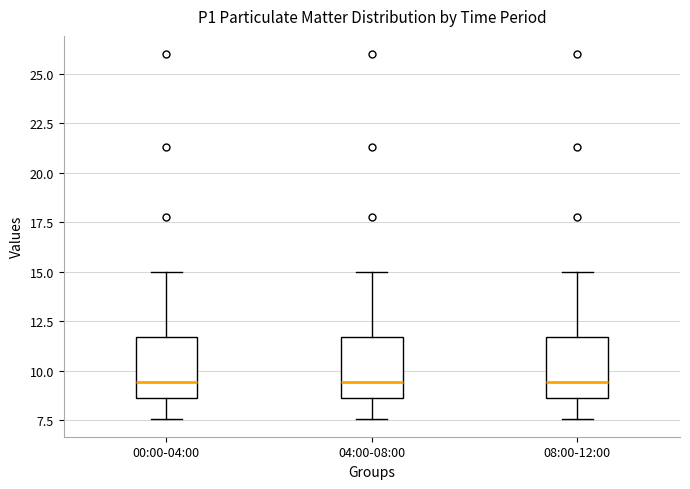

Where does the lower whisker of the box for 08:00-12:00 end on the y-axis? The values are not printed on the chart, so give them approximately, as read against the axis.

7.5